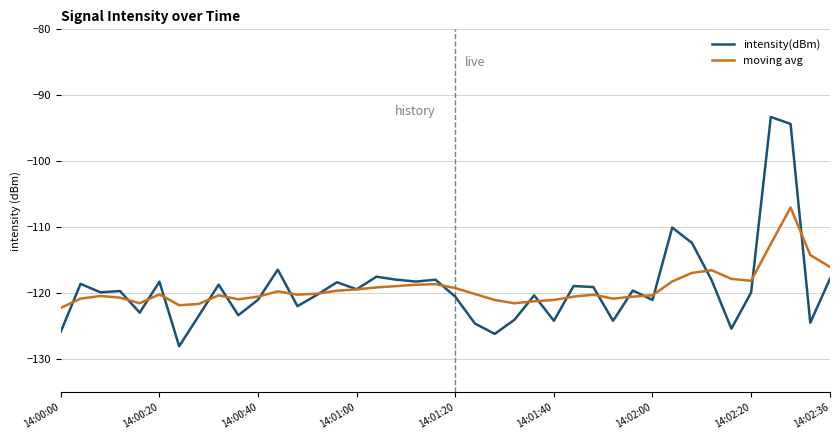

In intensity(dBm), how many points are lower than both neighbors (excluding endpoints)?

13